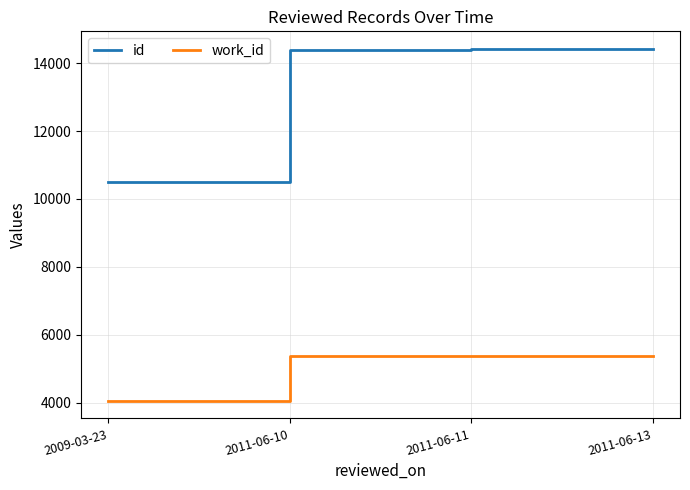

Which series has the largest range (max minus min)?

id